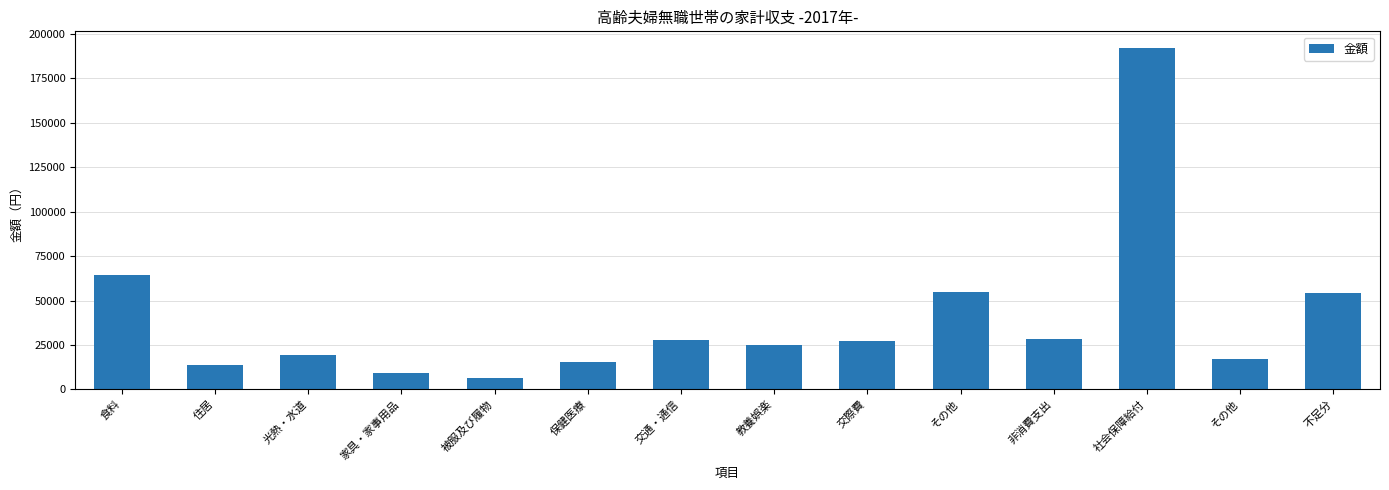

Where is the data nearest to the value 99188?

食料